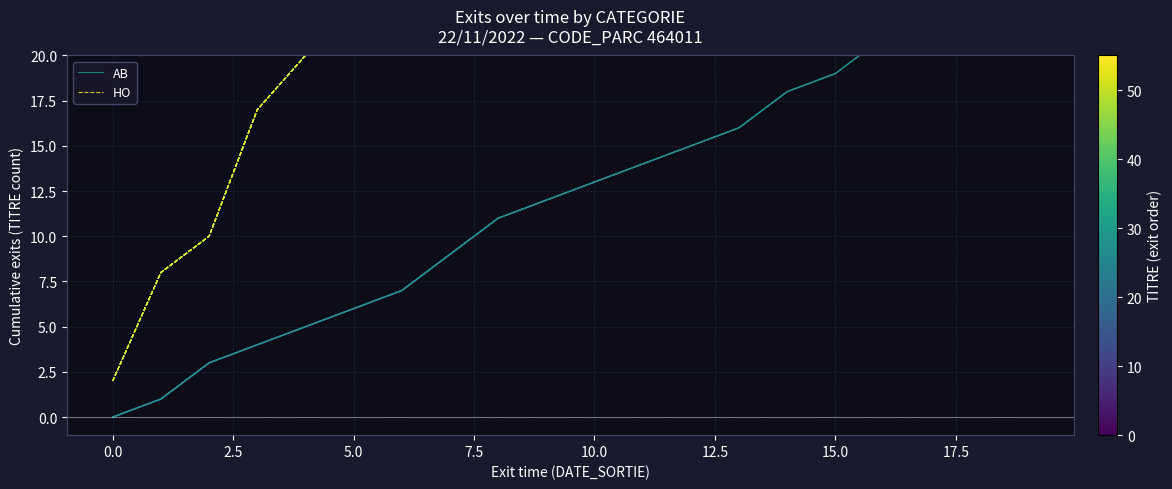

How many series are shown in this chart?

2